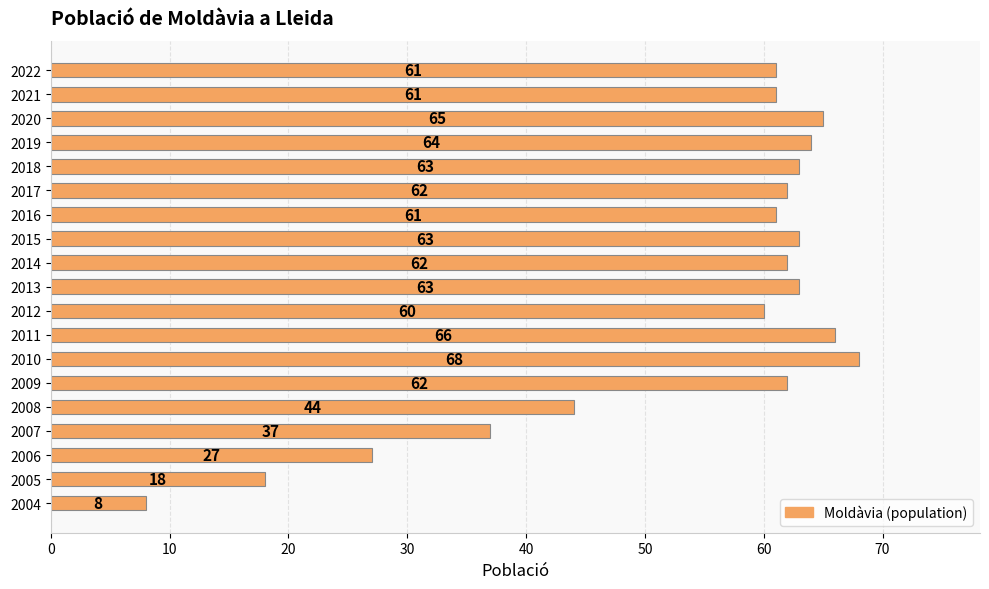

What is the value of the 11th bar from the top?

60